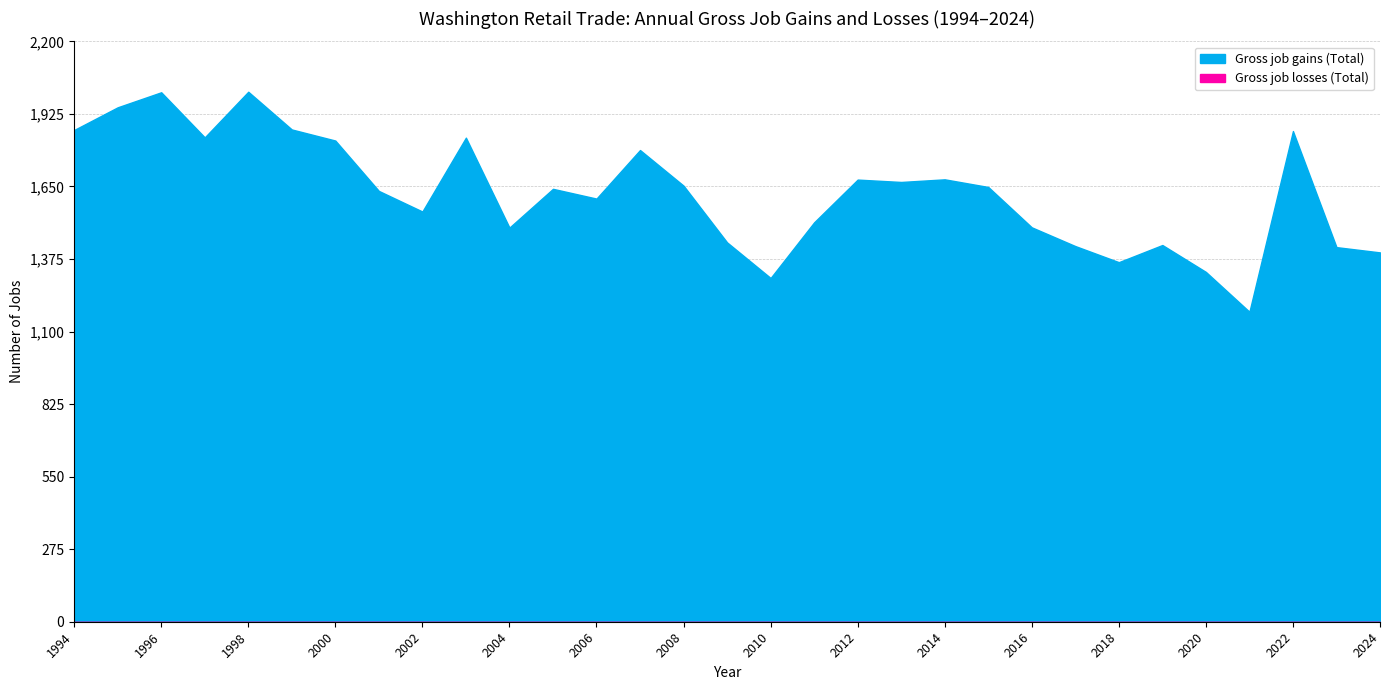

How many lines are shown in the chart?

2